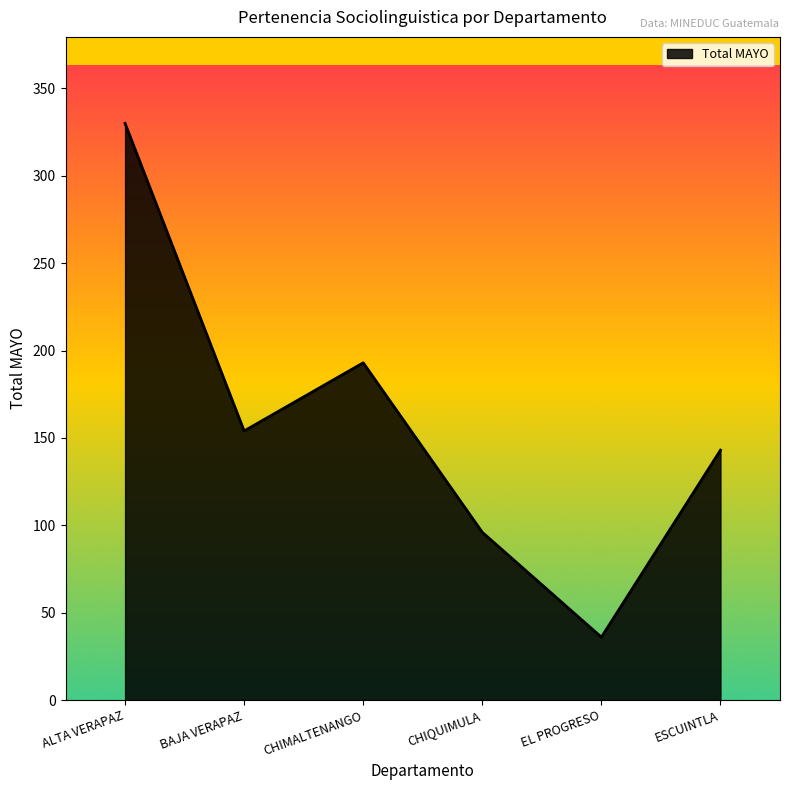

Count the values in the range 96 to 193.

4